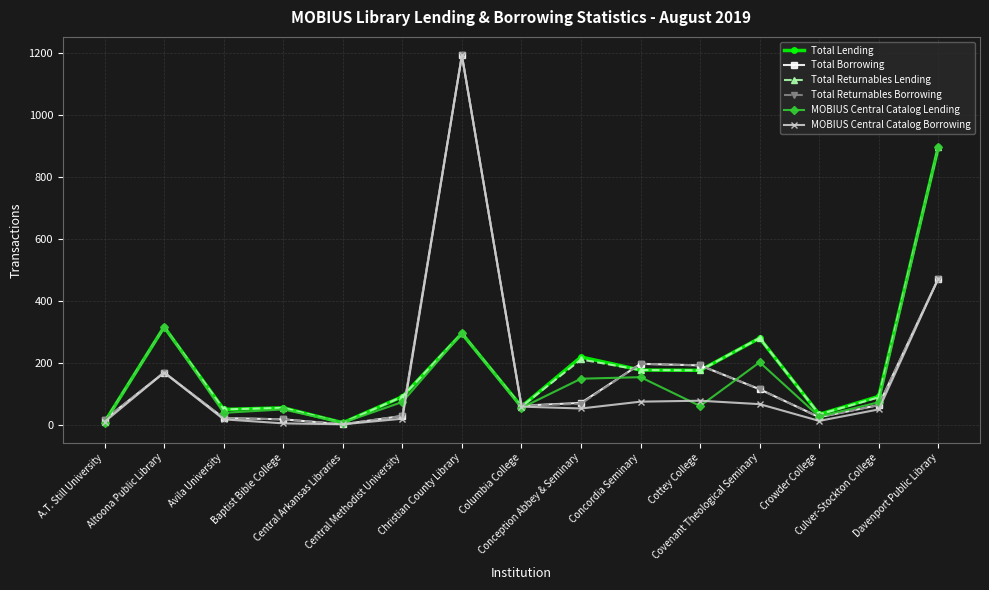

What is the spread (max minus min) of values at Central Arkansas Libraries?

5